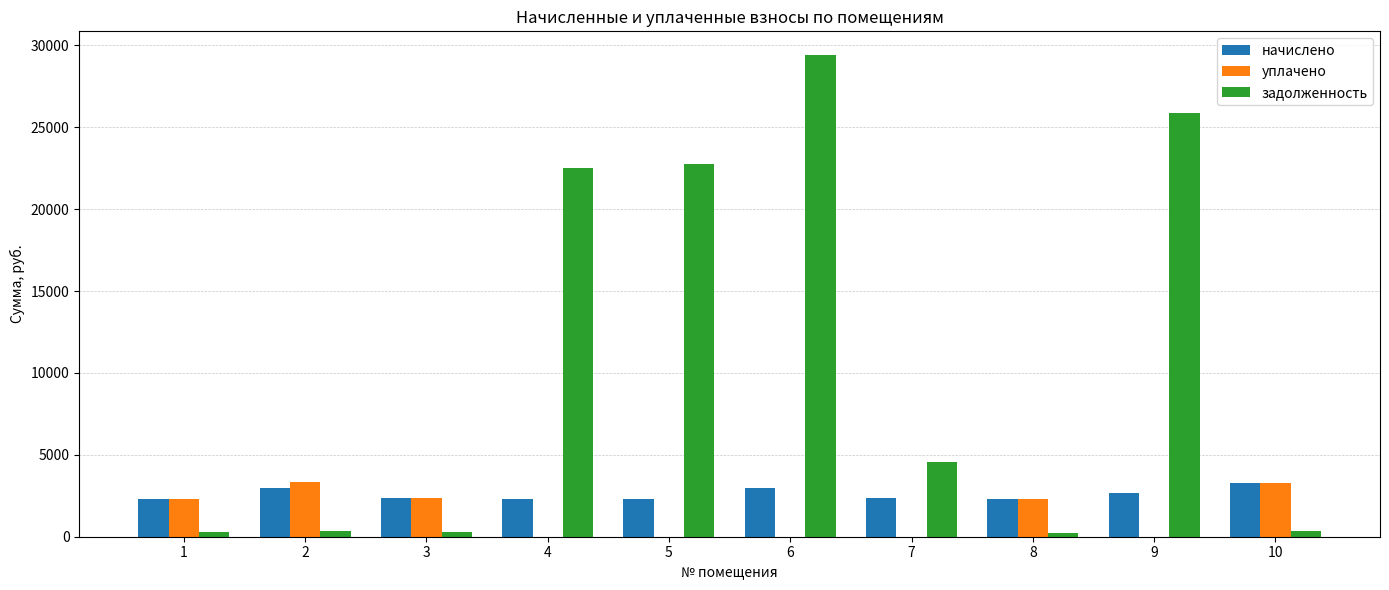

Is it true that уплачено equals 1460.7 at 9?

False